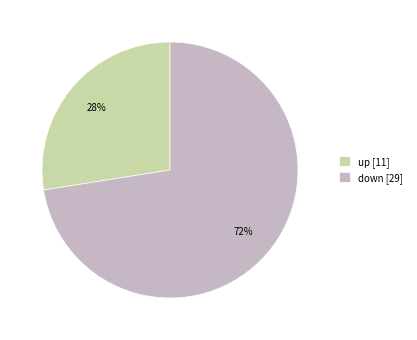

Which category has the smallest portion of the pie?

up